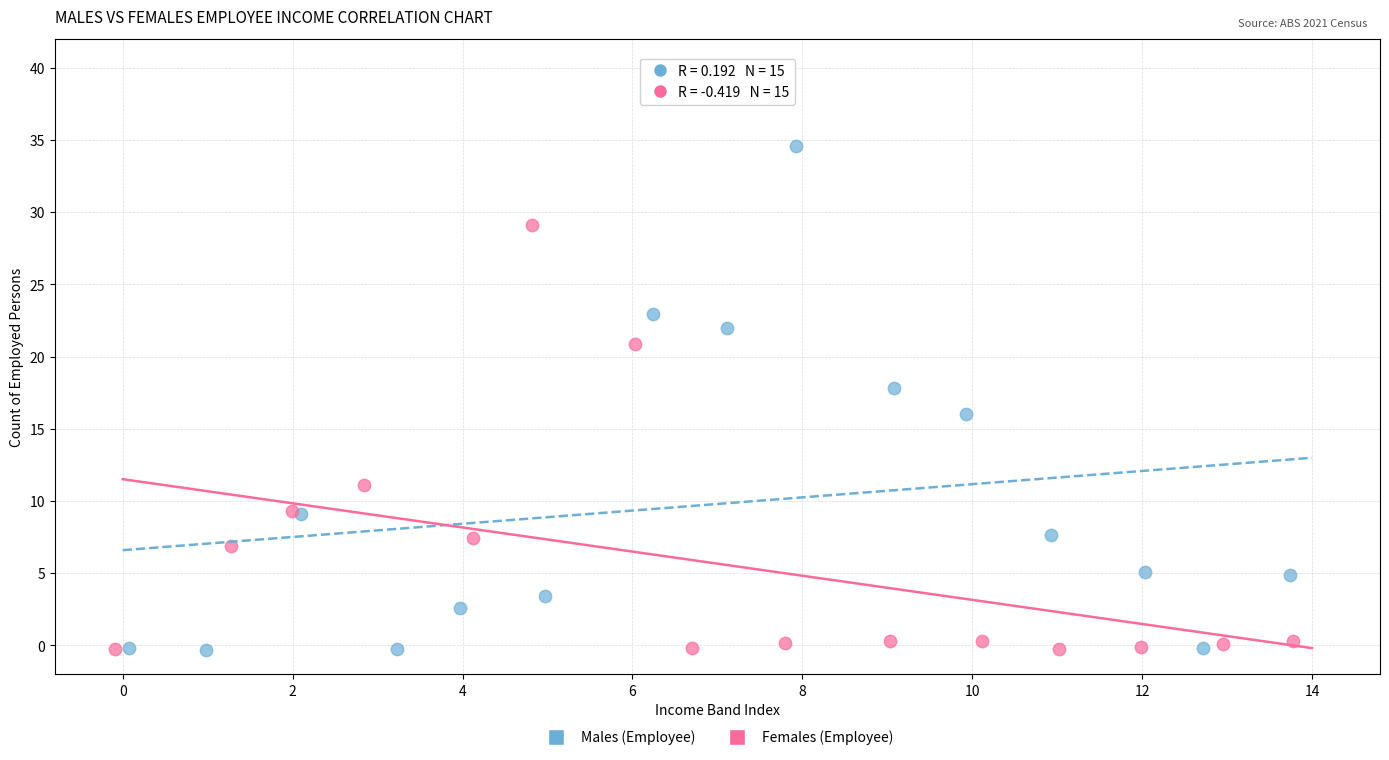

Which series reaches the maximum Y coordinate?

Males (Employee)